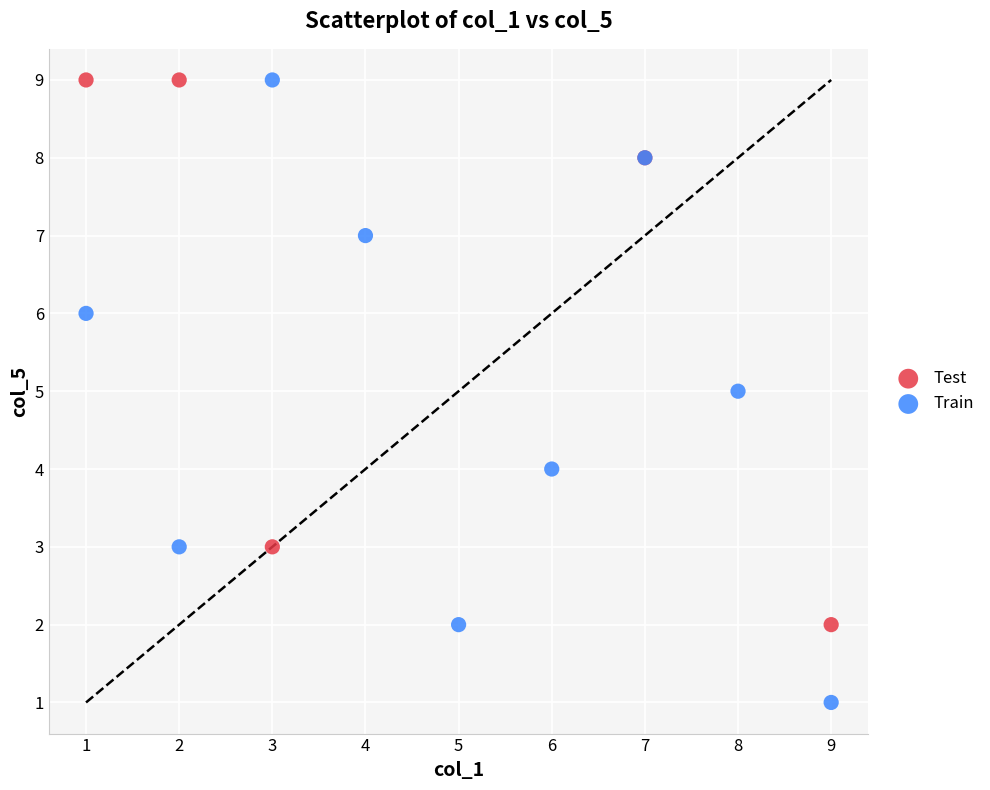

Which series has the widest spread of Y values?

Train